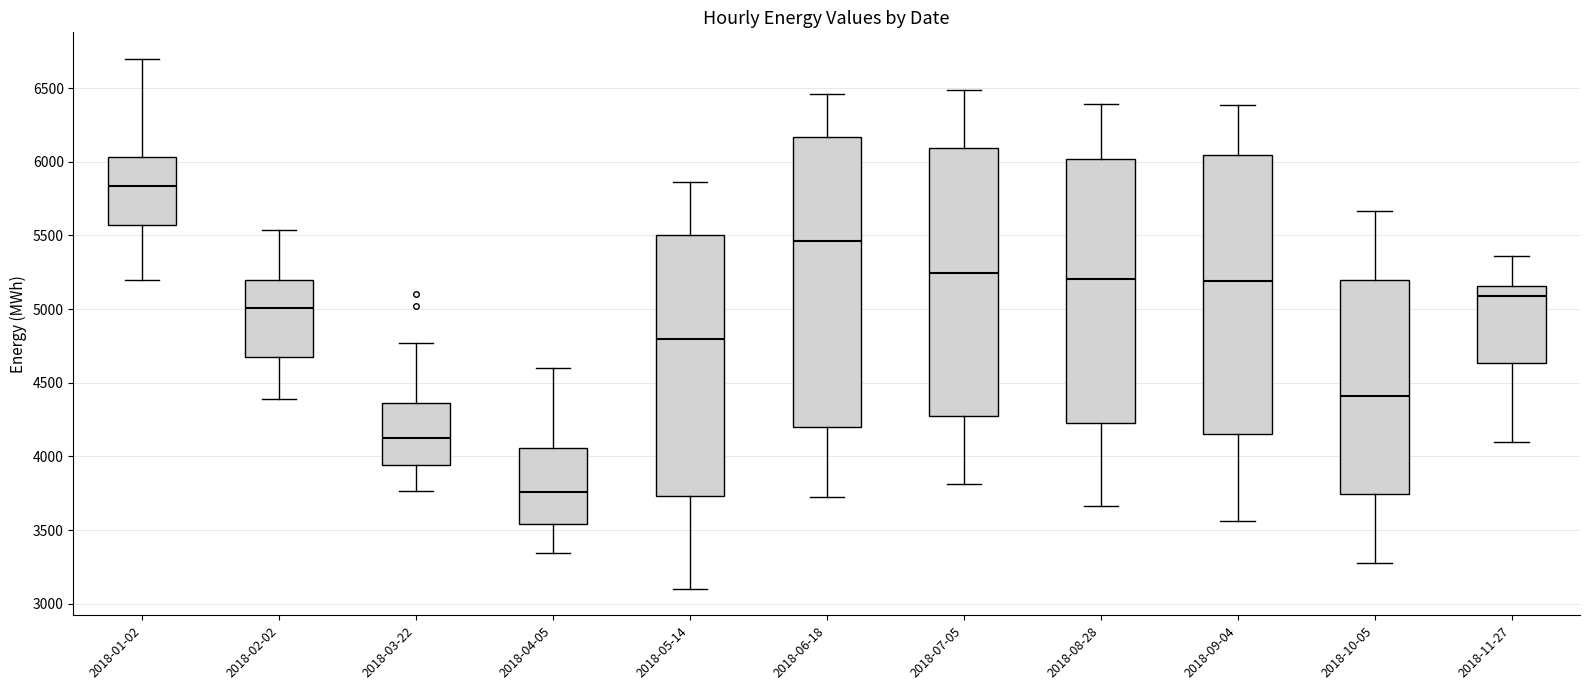

Where does the lower whisker of the box for 2018-03-22 end on the y-axis? The values are not printed on the chart, so give them approximately, as read against the axis.

3750